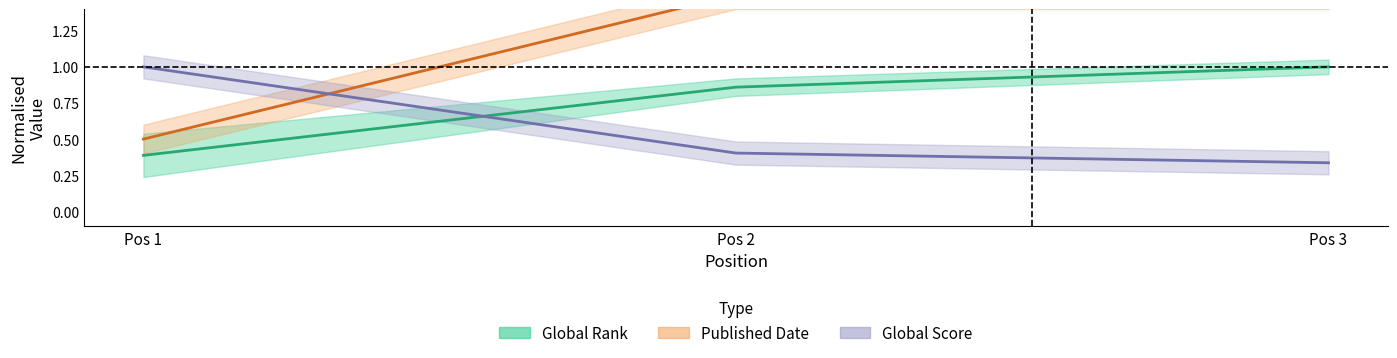

Count the number of categories in the chart.

3